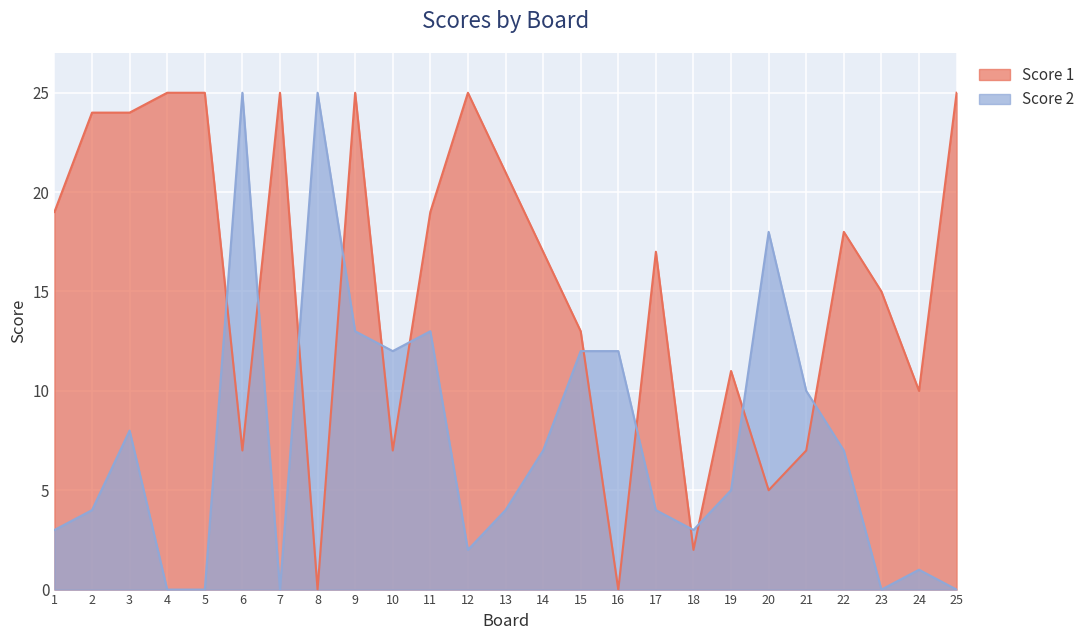

After their last crossing, which series has the higher values: Score 1 or Score 2?

Score 1